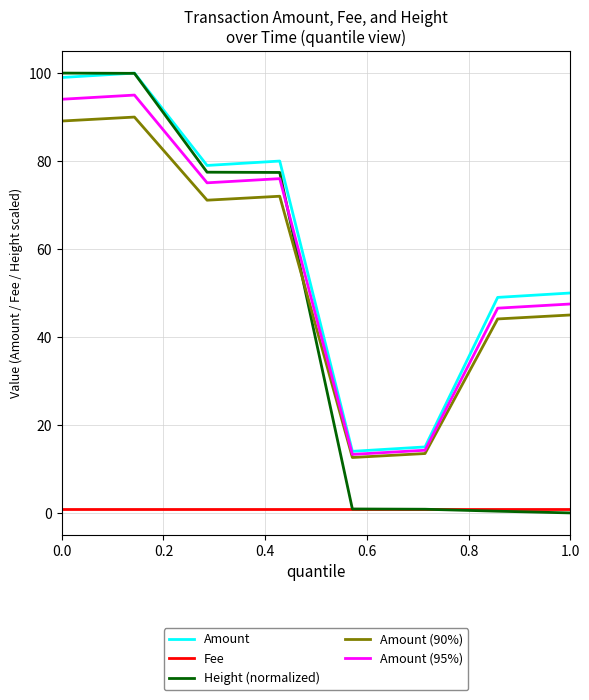

What is the highest value of the Amount series?

100.0